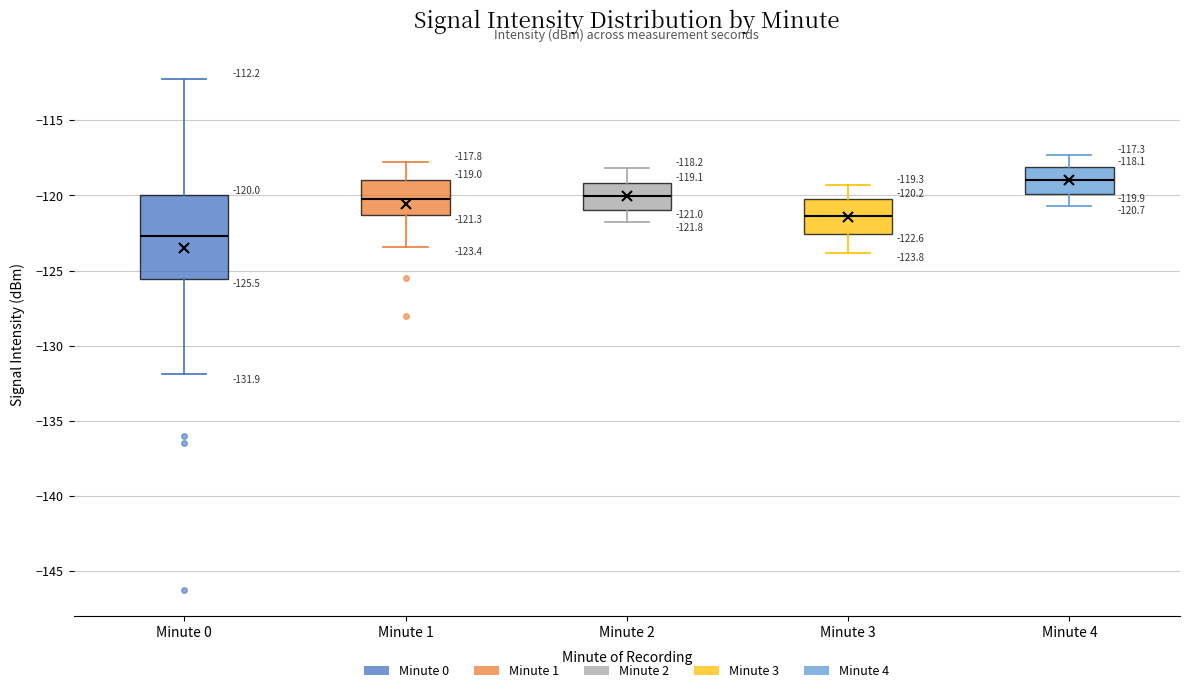

Which box has the lowest median line?

Minute 0